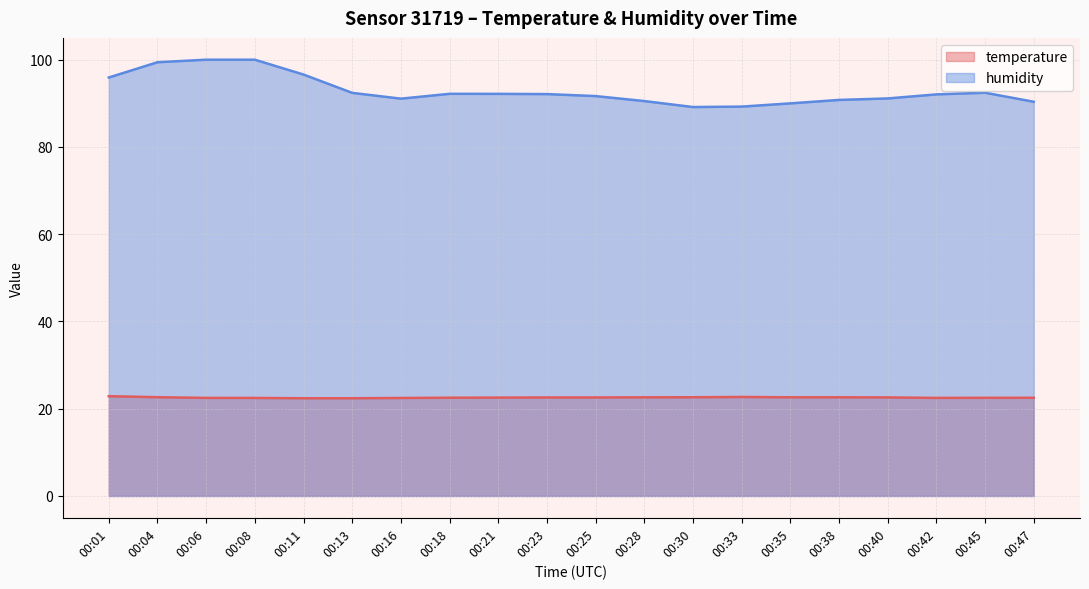

What is the difference between the highest and lowest values at 00:45?

69.9